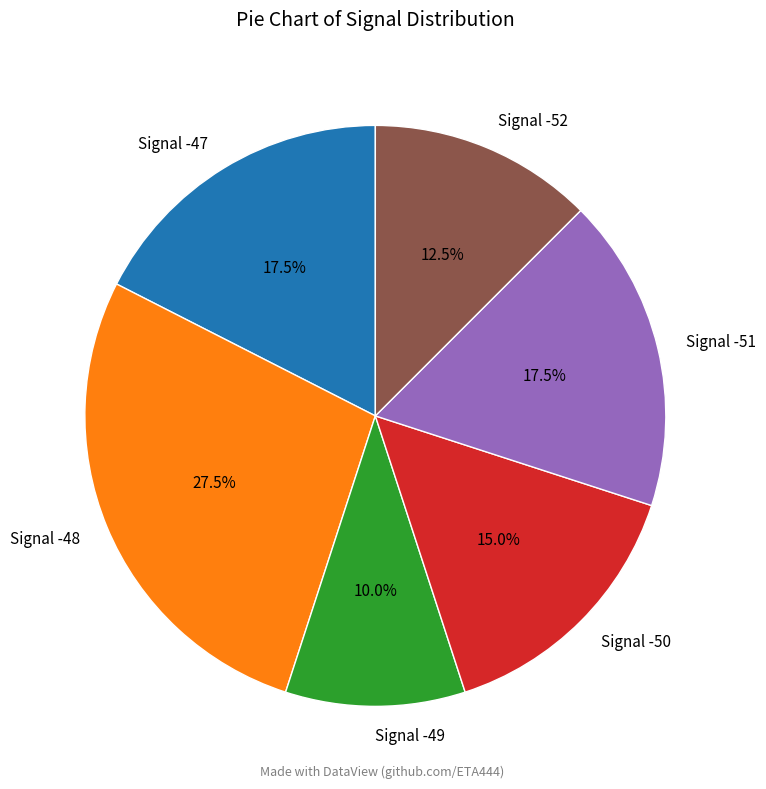

Which category has the smallest portion of the pie?

Signal -49